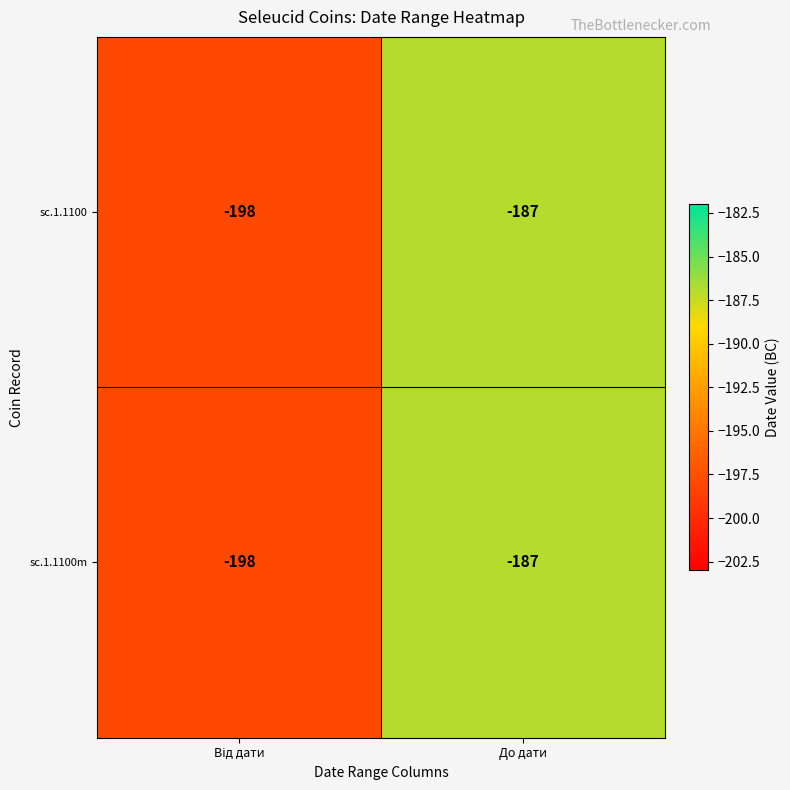

Is it true that sc.1.1100 equals -61 at До дати?

False